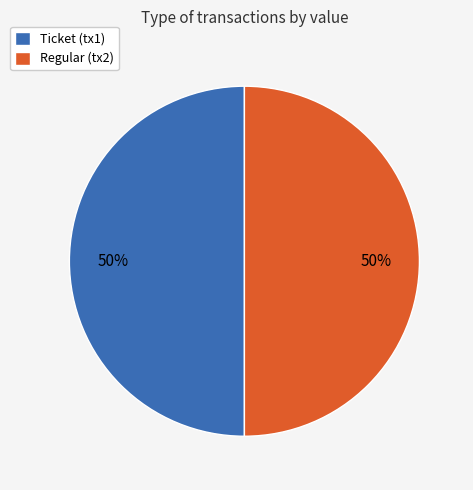

Approximately how many times larger is the value at Regular (tx2) compared to Ticket (tx1)?

1.0